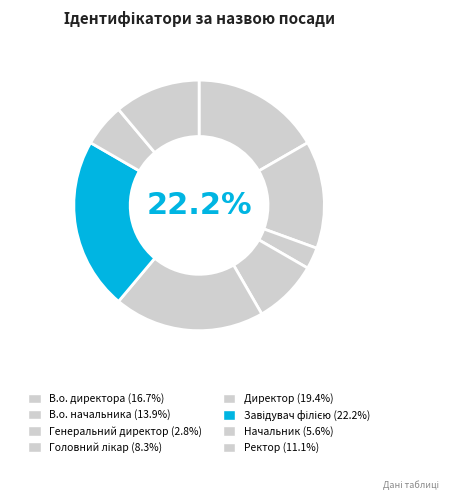

To the nearest percent, what portion does В.о. директора represent?

17%